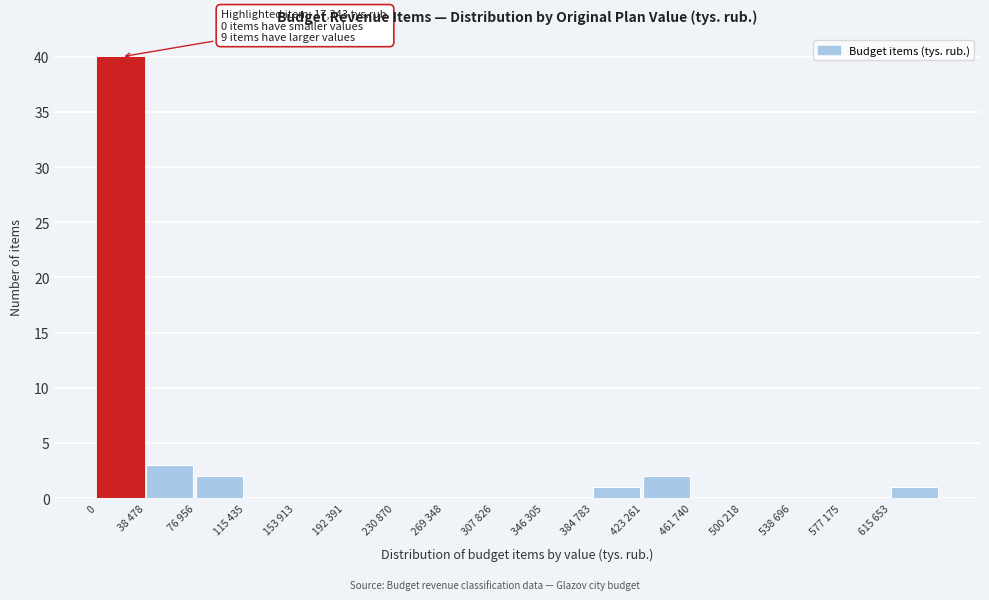

Reading left to right, what are all the values shown in this chart?

0=40	38 478=3	76 956=2	115 435=0	153 913=0	192 391=0	230 870=0	269 348=0	307 826=0	346 305=0	384 783=1	423 261=2	461 740=0	500 218=0	538 696=0	577 175=0	615 653=1